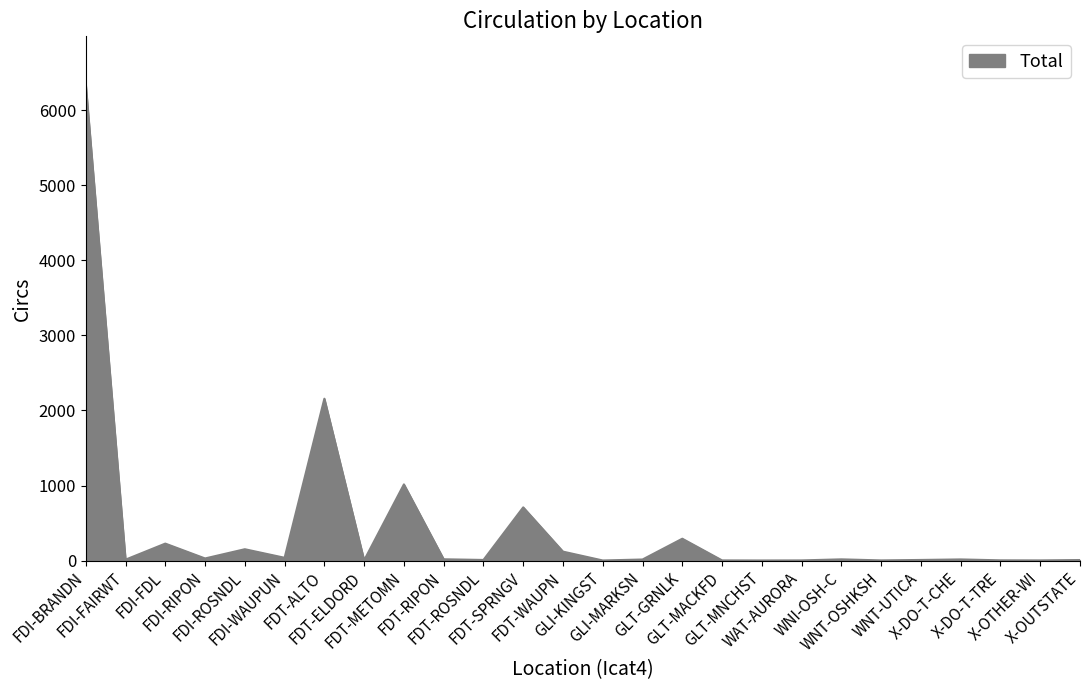

How many lines are shown in the chart?

1